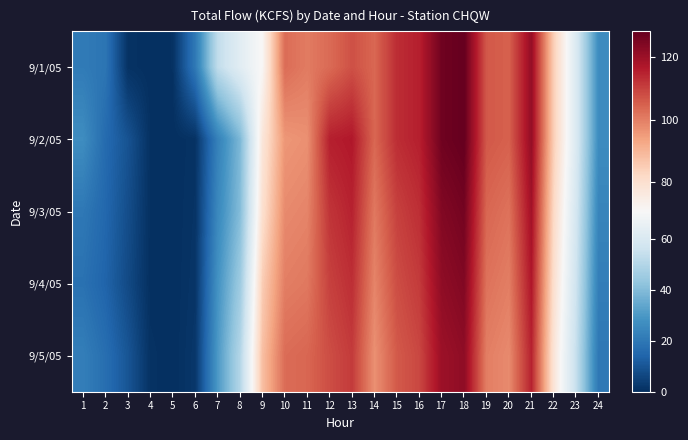

What is the maximum value shown in the chart?

128.3